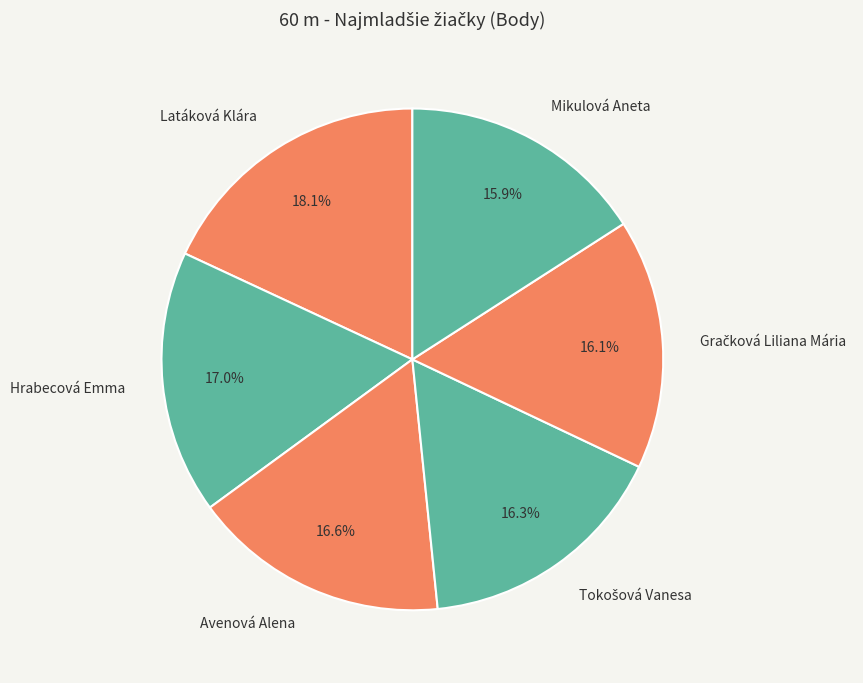

Is there a majority slice in this chart?

No